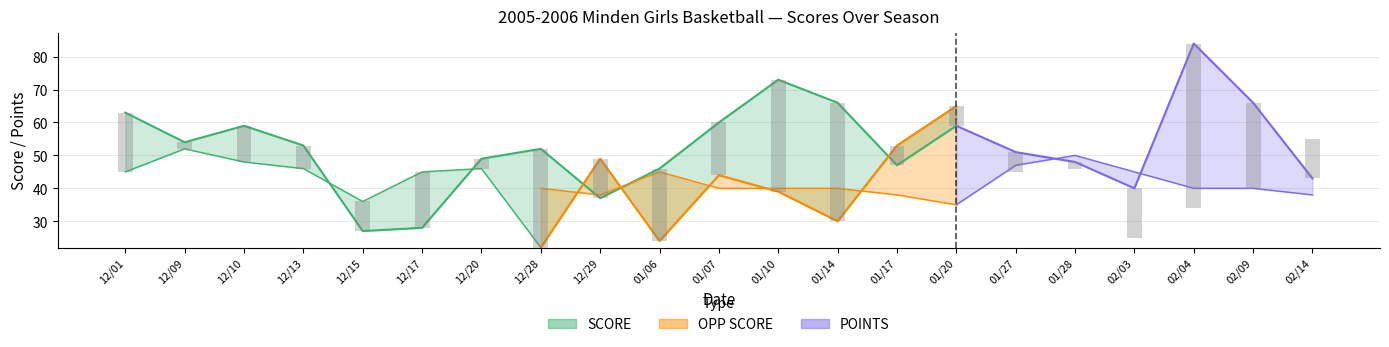

What is the minimum value shown in the chart?

22